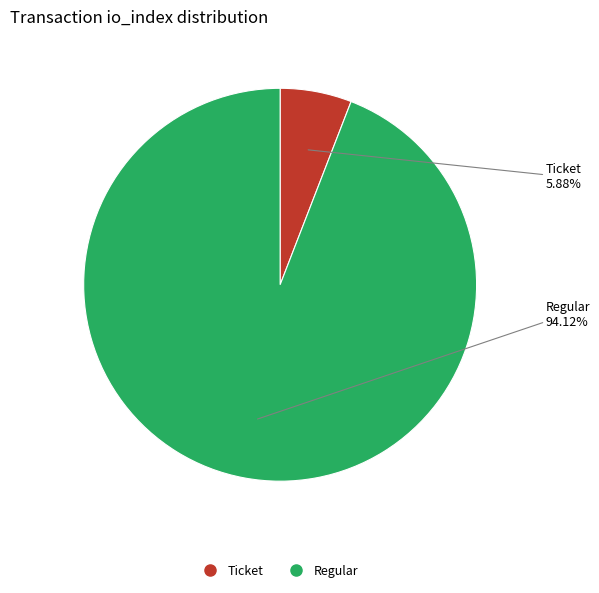

Is there any slice that represents more than half of the pie?

Yes